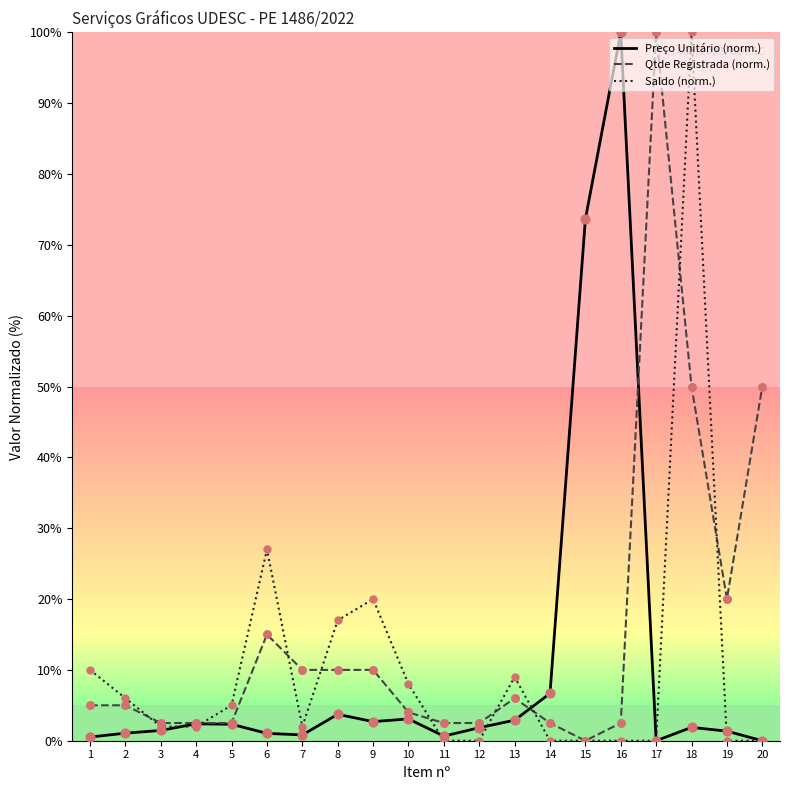

Which series has the largest total across all categories?

Qtde Registrada (norm.)